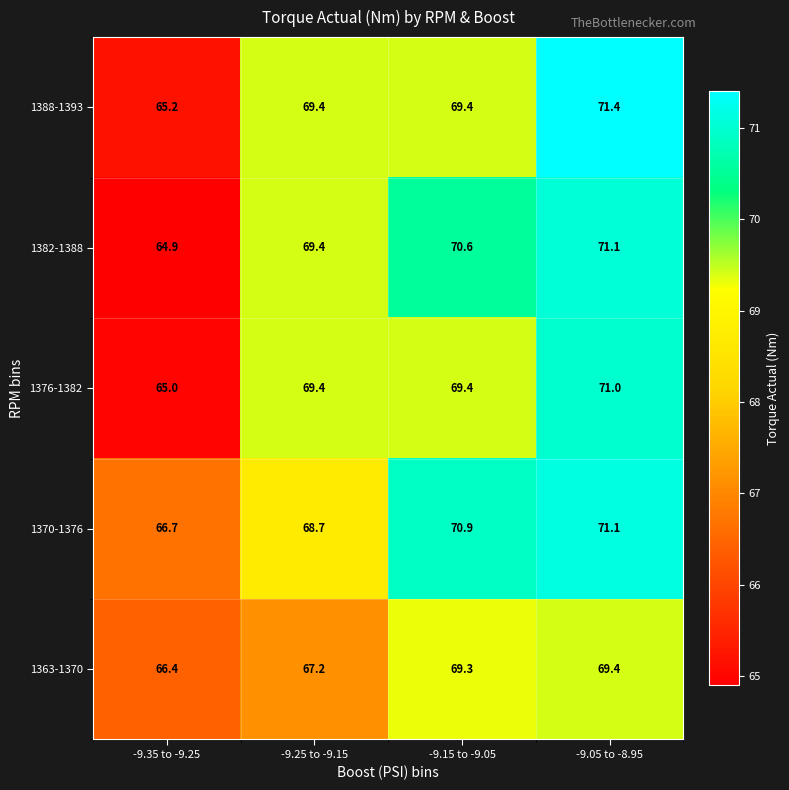

How many values in the 1363-1370 series are below 69?

2